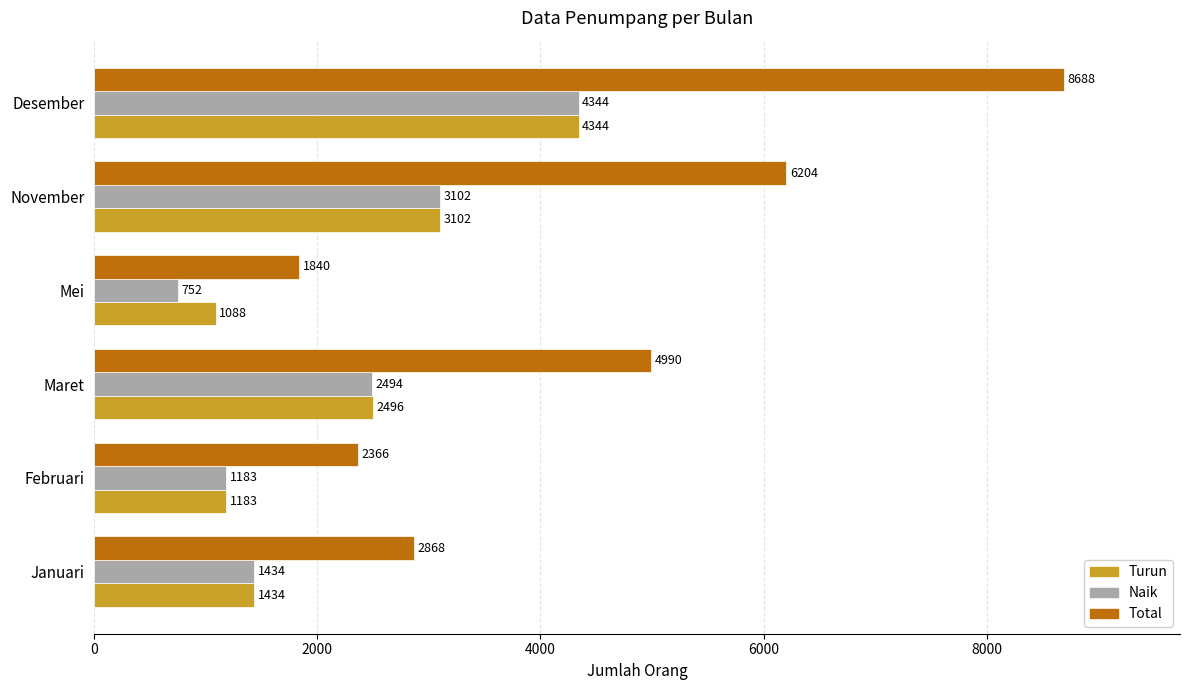

What is the sum of all Naik values?

13309